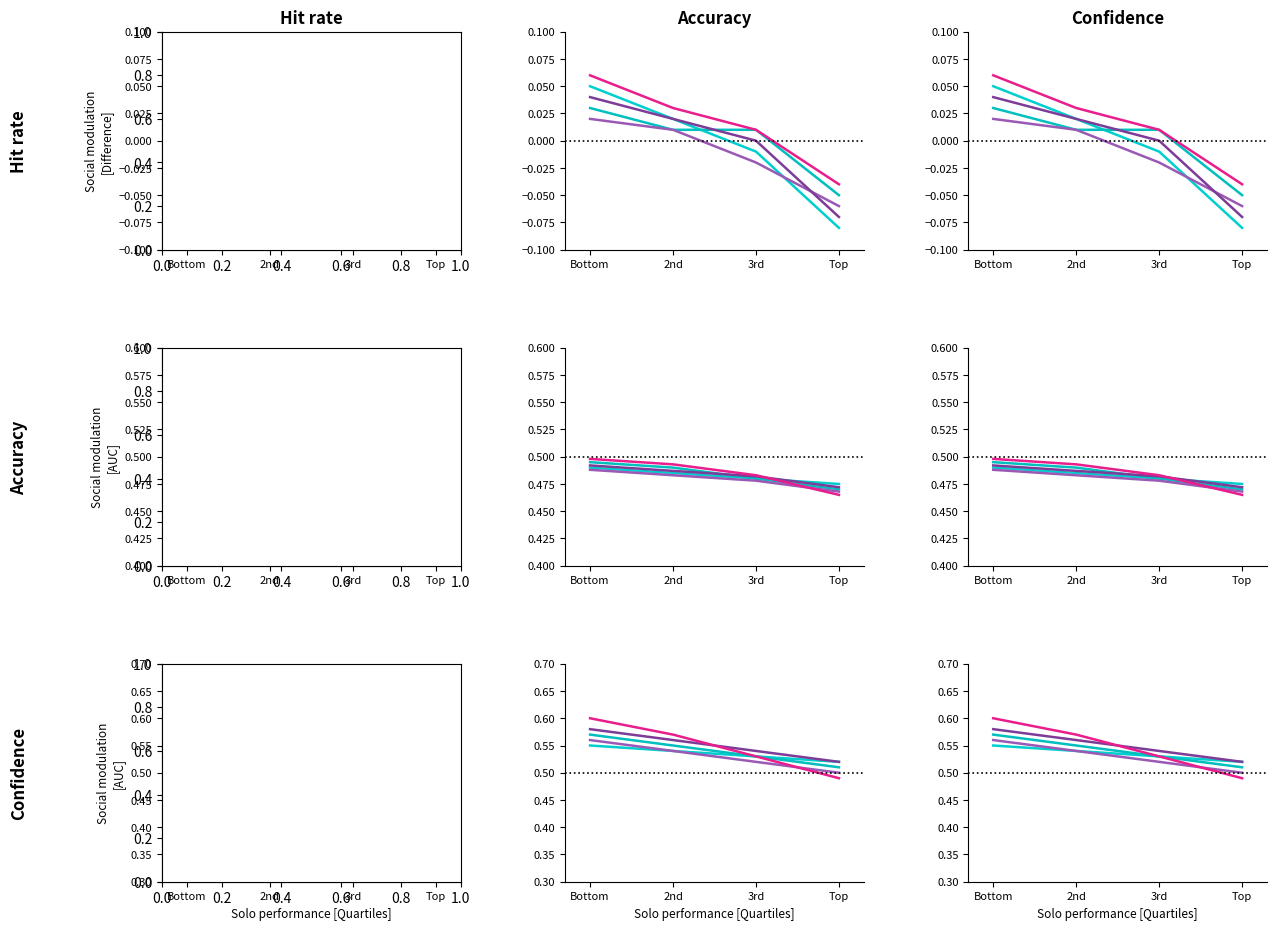

How many data points does each series have?

4